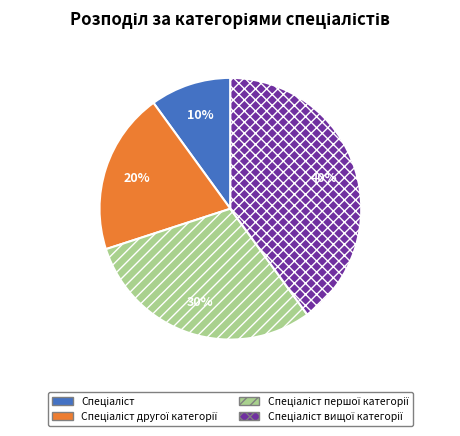

To the nearest percent, what is the difference between the largest and smallest slice percentages?

30%